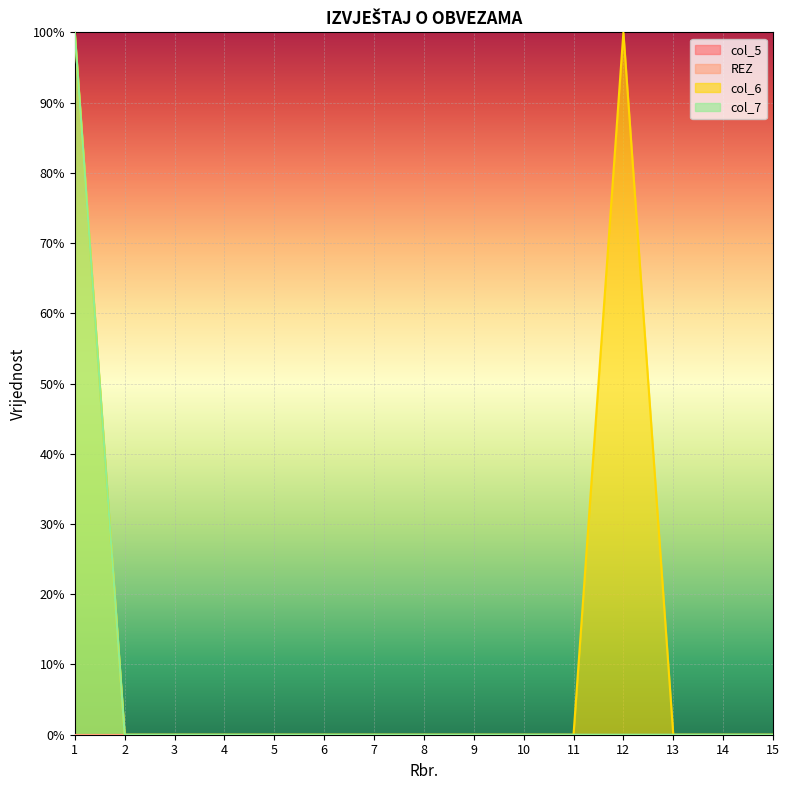

What is the highest value of the col_7 series?

100